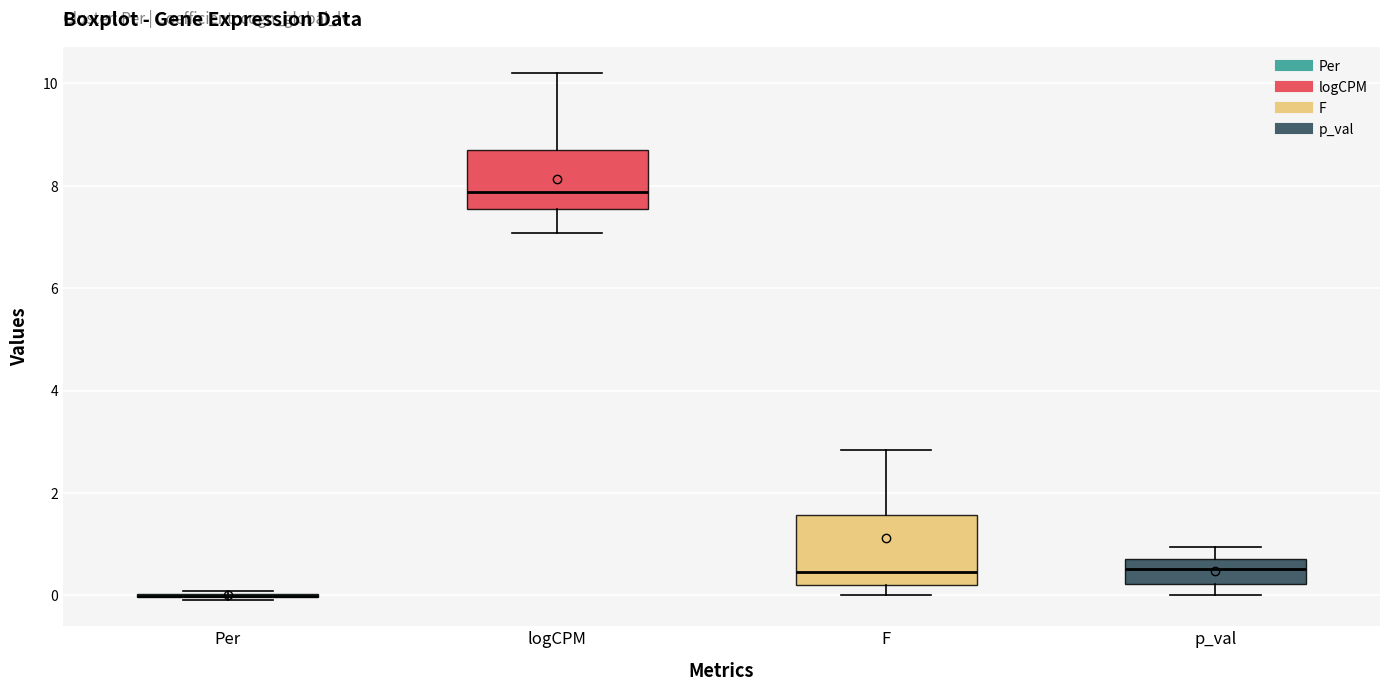

Reading left to right, read every box against the y-axis: the position of its median line, the range the box covers, and the ends of its whiskers. The values are not printed on the chart, so give them approximately, as read against the axis.

Per: box collapsed to a line at 0.0, whiskers 0.0 to 0.0
logCPM: median 7.8, box 7.6 to 8.8, whiskers 7.0 to 10.2
F: median 0.4, box 0.2 to 1.6, whiskers 0.0 to 2.8
p_val: median 0.6, box 0.2 to 0.8, whiskers 0.0 to 1.0